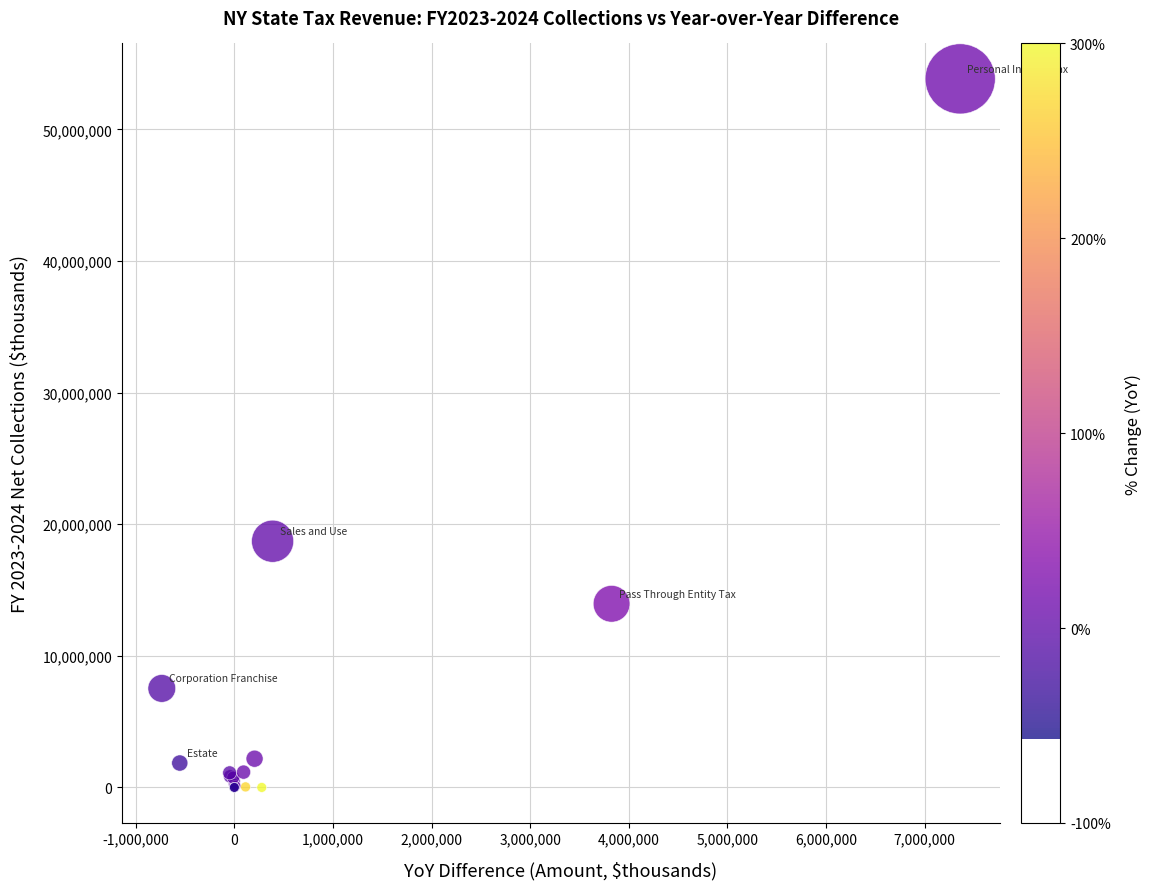

What Y value in the scatter plot is closest to 26920109?

18709013.1